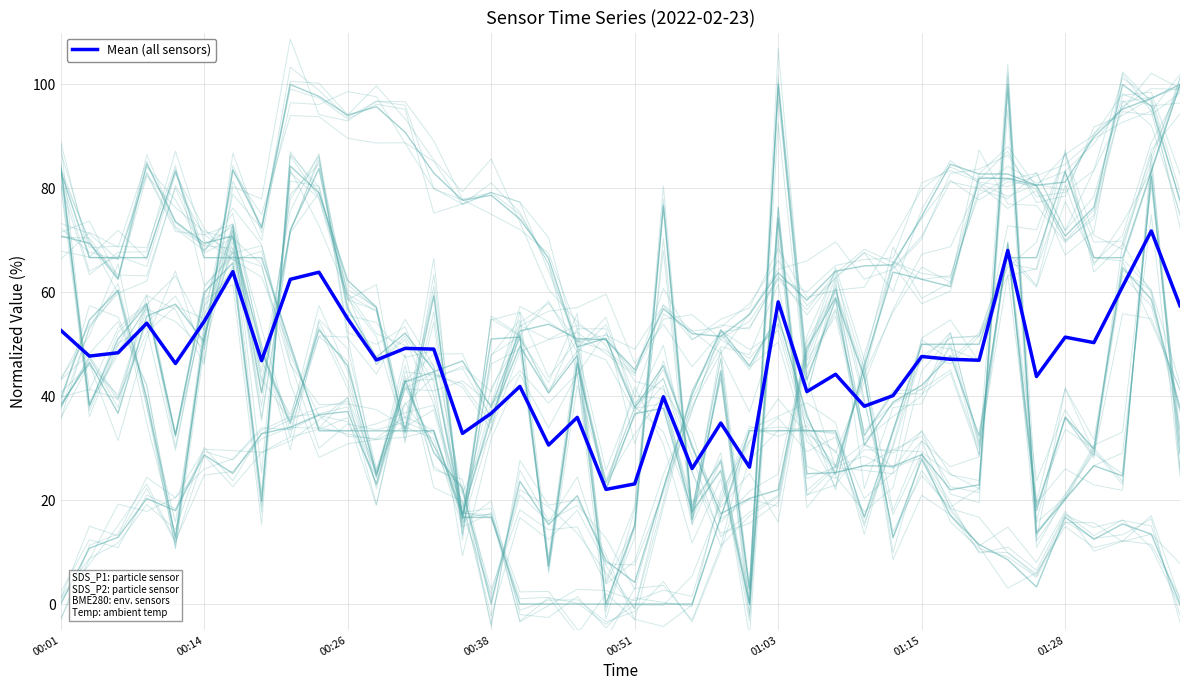

What is the difference between the maximum and minimum values?

49.7